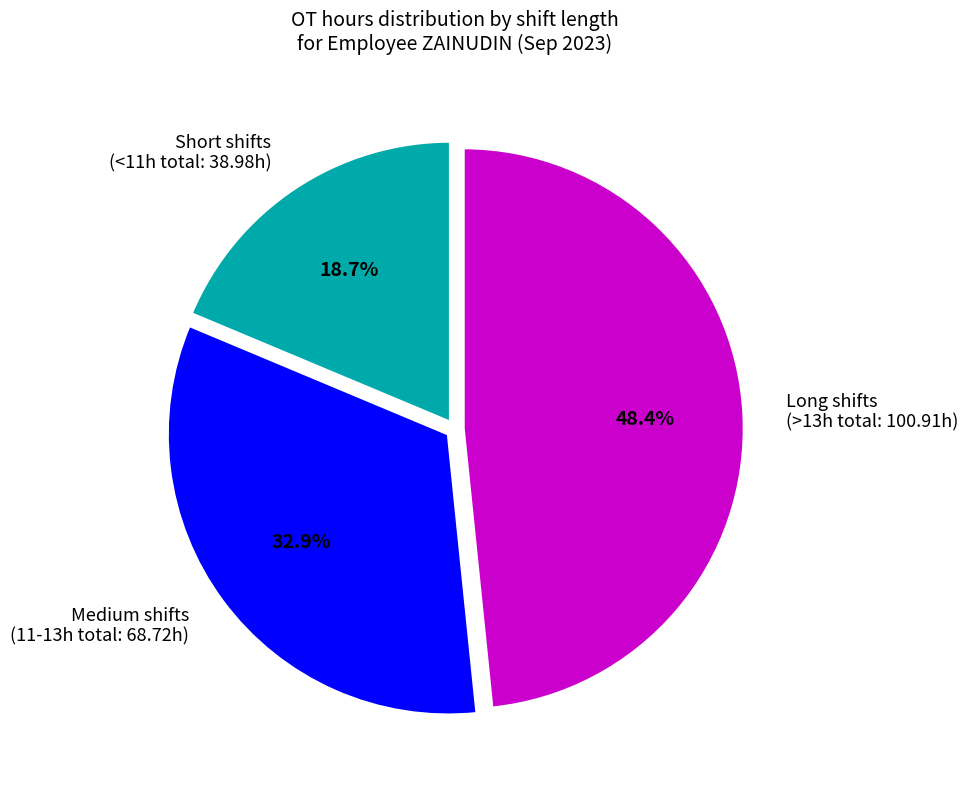

Which has a higher value, Long shifts (>13h total: 100.91h) or Short shifts (<11h total: 38.98h)?

Long shifts (>13h total: 100.91h)